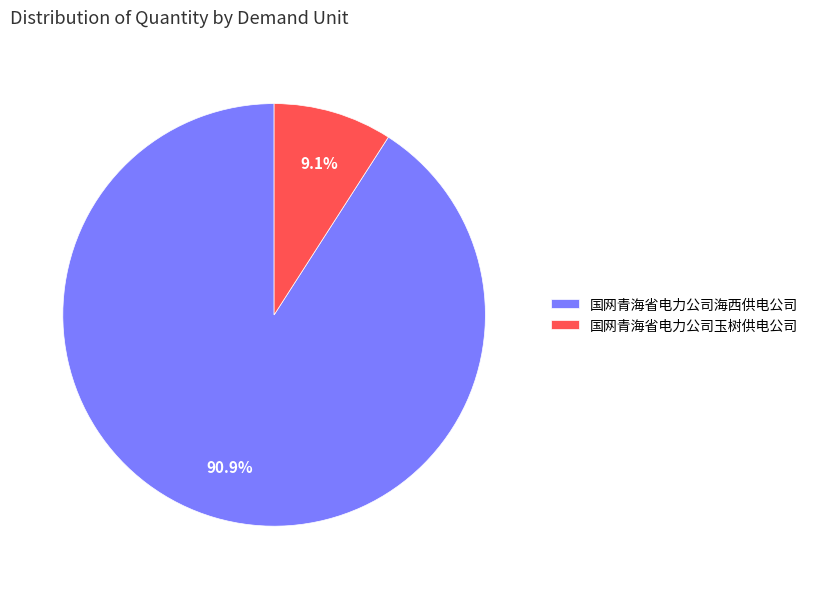

Which slice is the smallest?

国网青海省电力公司玉树供电公司